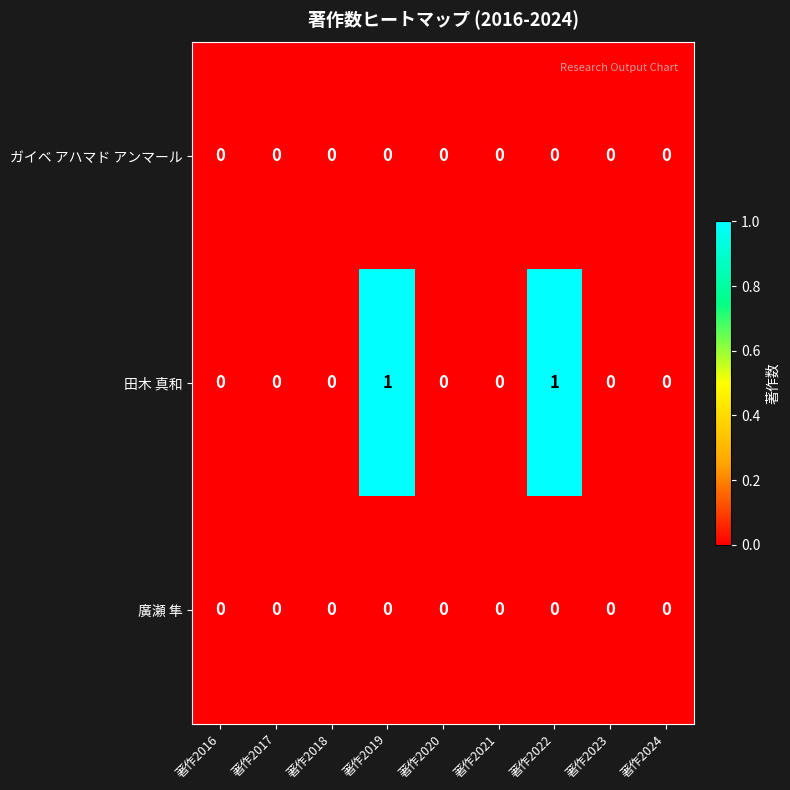

The value of 田木 真和 at 著作2023 is 0. True or false?

True